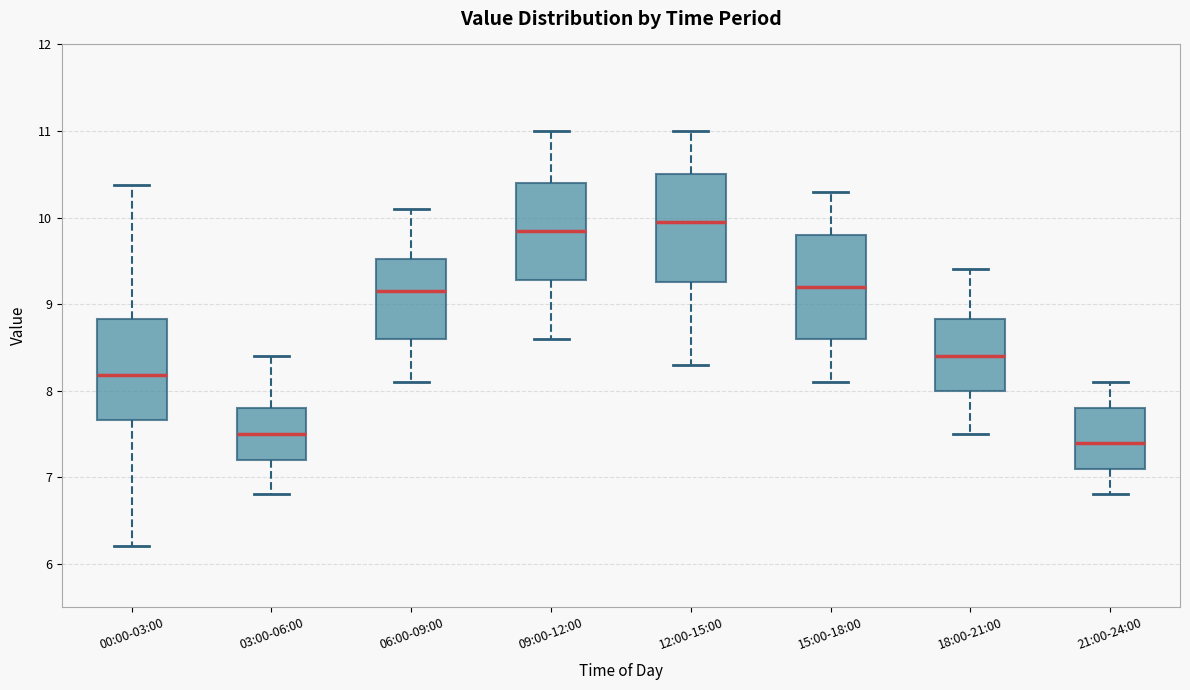

Reading left to right, transcribe this box plot: for each box, give where its median line is, the range the box spans, and where its two whiskers end, as read against the y-axis. The values are not printed on the chart, so give them approximately, as read against the axis.

00:00-03:00: median 8.2, box 7.7 to 8.8, whiskers 6.2 to 10.4
03:00-06:00: median 7.5, box 7.2 to 7.8, whiskers 6.8 to 8.4
06:00-09:00: median 9.2, box 8.6 to 9.5, whiskers 8.1 to 10.1
09:00-12:00: median 9.9, box 9.3 to 10.4, whiskers 8.6 to 11.0
12:00-15:00: median 10.0, box 9.3 to 10.5, whiskers 8.3 to 11.0
15:00-18:00: median 9.2, box 8.6 to 9.8, whiskers 8.1 to 10.3
18:00-21:00: median 8.4, box 8.0 to 8.8, whiskers 7.5 to 9.4
21:00-24:00: median 7.4, box 7.1 to 7.8, whiskers 6.8 to 8.1